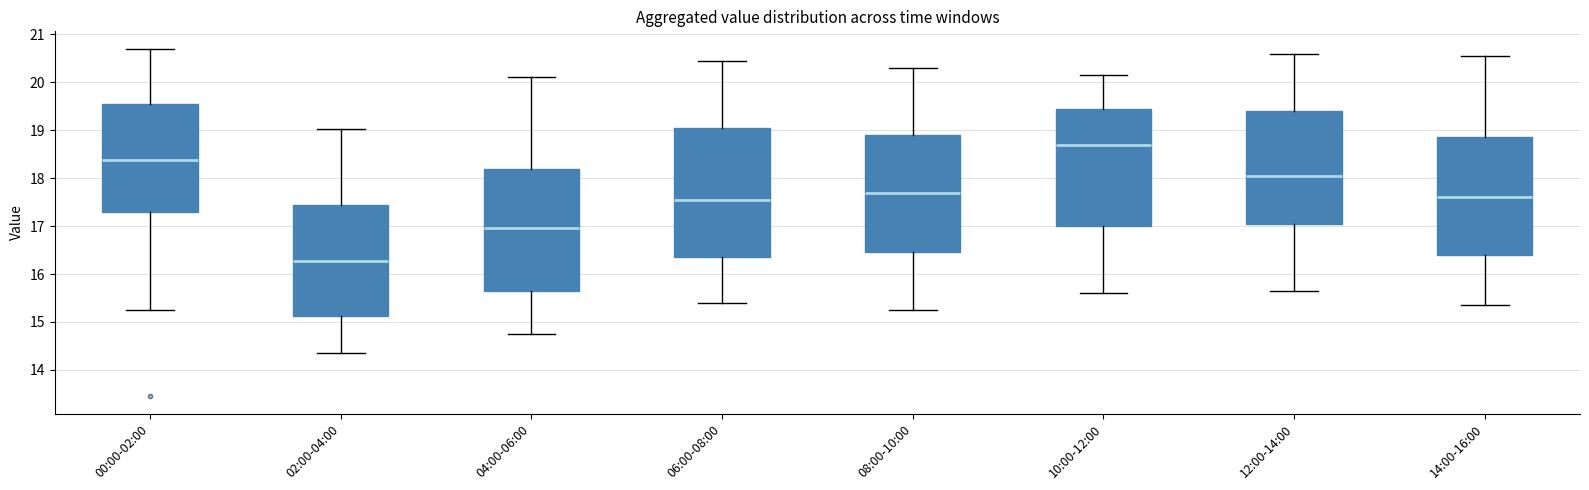

Where does the median line of the box for 14:00-16:00 sit on the y-axis? The values are not printed on the chart, so give them approximately, as read against the axis.

17.6